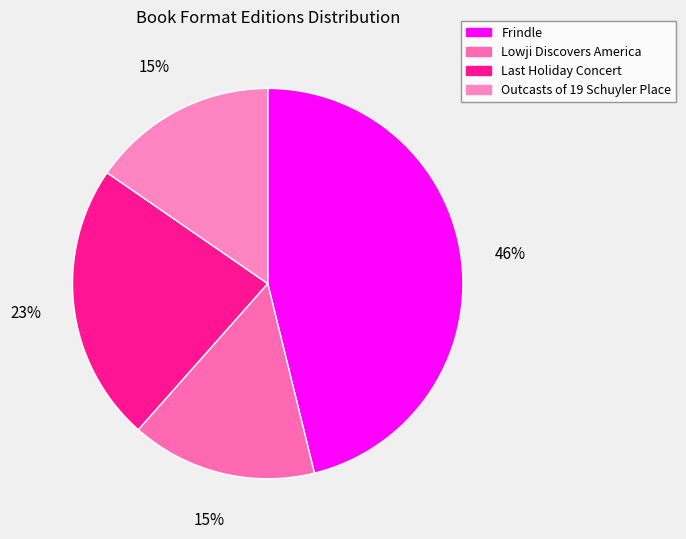

Count the number of slices in the pie.

4